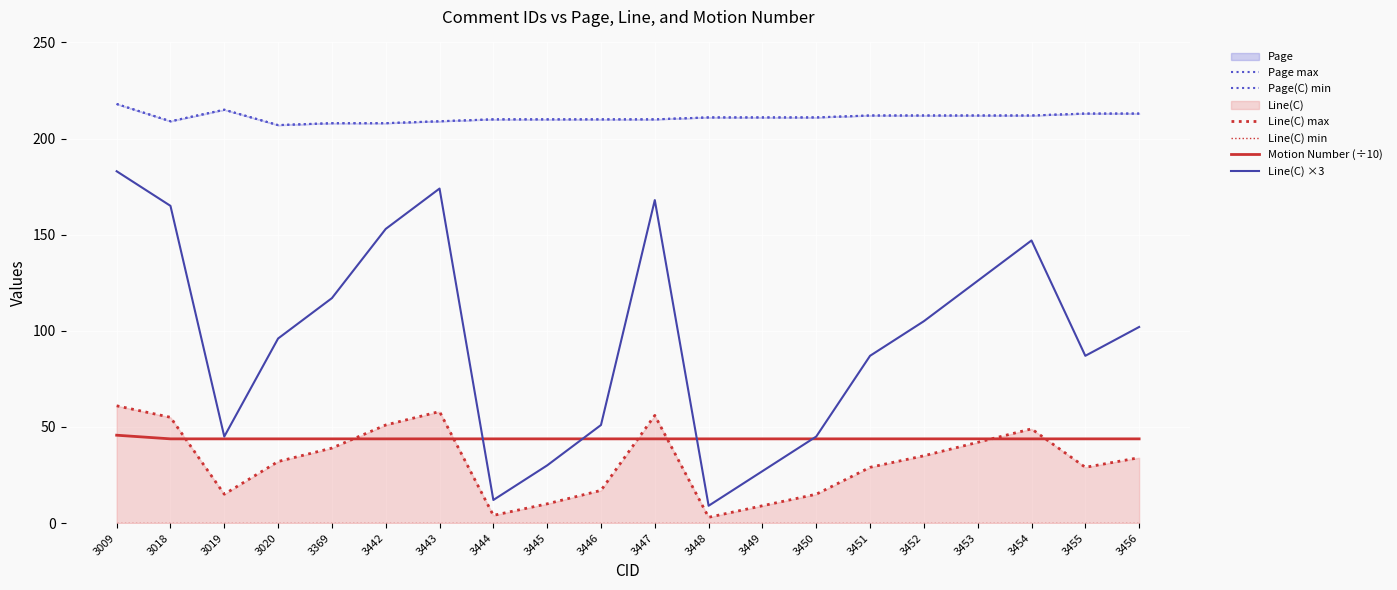

Does the chart display data point markers on the line(s)?

No